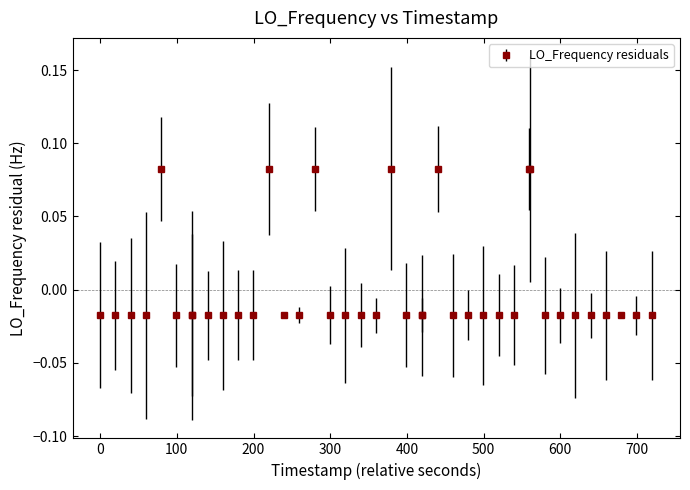

Count the values in the range 0 to 1.

7